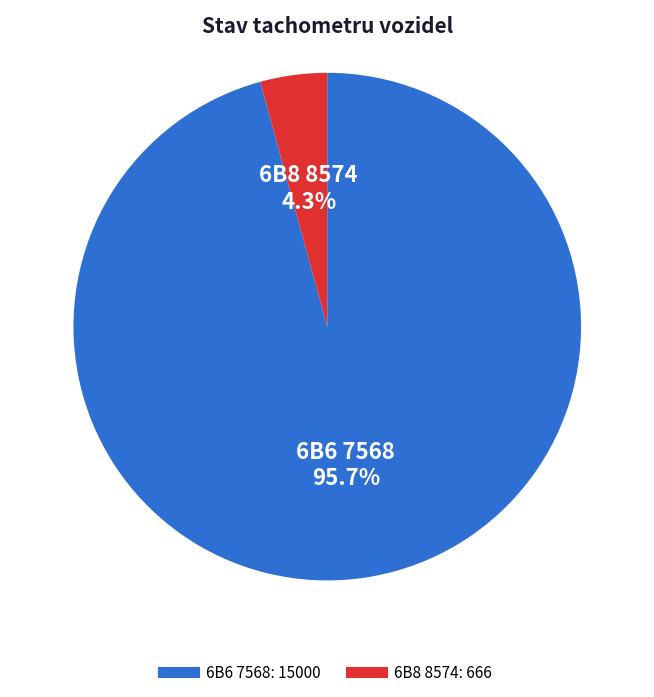

Combined, what portion of the pie is 6B6 7568 and 6B8 8574?

100.0%